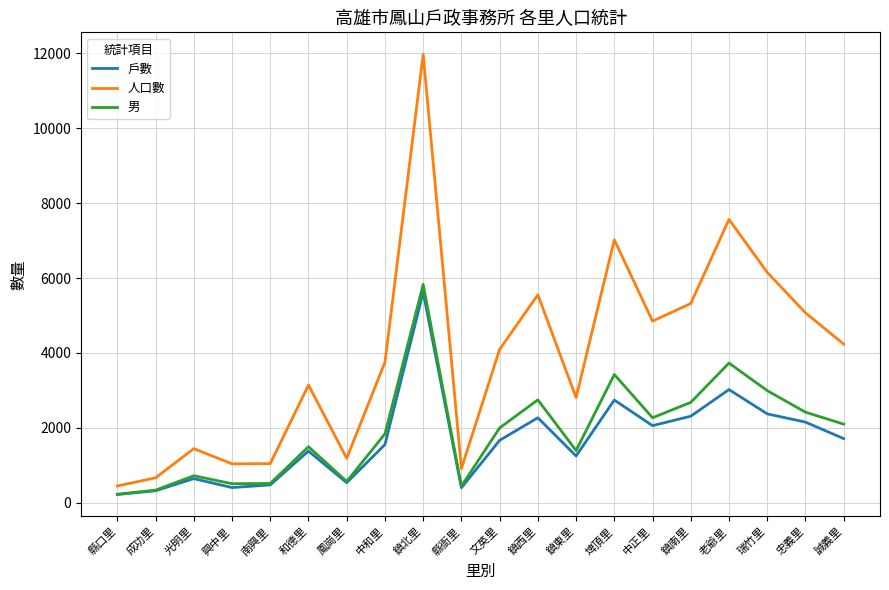

Which series has the widest spread of values?

人口數